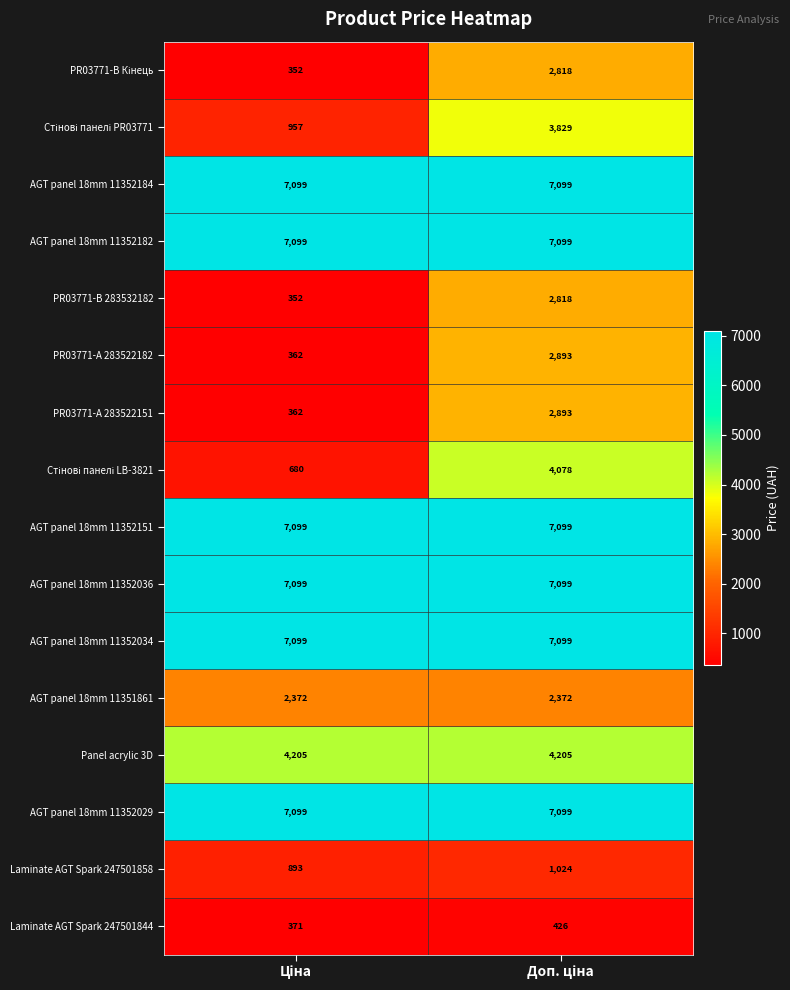

What is the maximum value shown in the chart?

7099